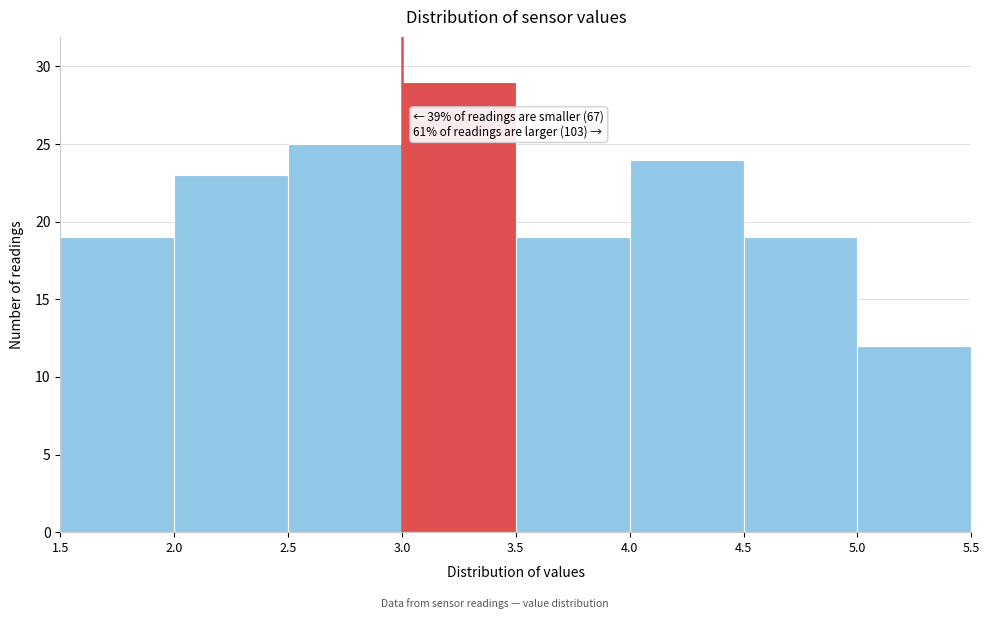

Over which range of the x-axis is the bar tallest?

3.0 to 3.5